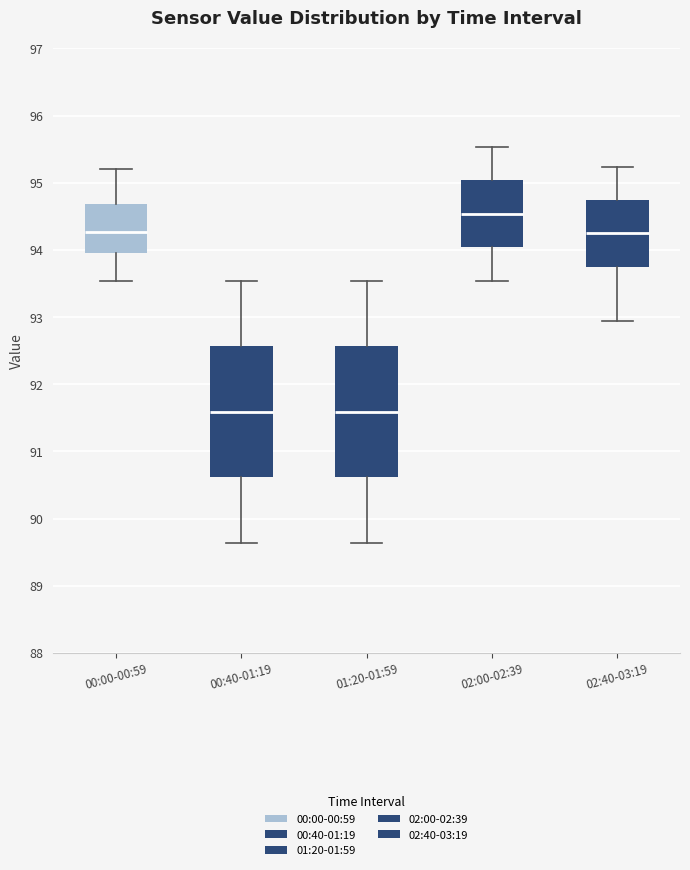

Reading left to right, read every box against the y-axis: the position of its median line, the range the box covers, and the ends of its whiskers. The values are not printed on the chart, so give them approximately, as read against the axis.

00:00-00:59: median 94.3, box 94.0 to 94.7, whiskers 93.5 to 95.2
00:40-01:19: median 91.6, box 90.6 to 92.6, whiskers 89.6 to 93.5
01:20-01:59: median 91.6, box 90.6 to 92.6, whiskers 89.6 to 93.5
02:00-02:39: median 94.5, box 94.0 to 95.0, whiskers 93.5 to 95.5
02:40-03:19: median 94.3, box 93.7 to 94.8, whiskers 92.9 to 95.2